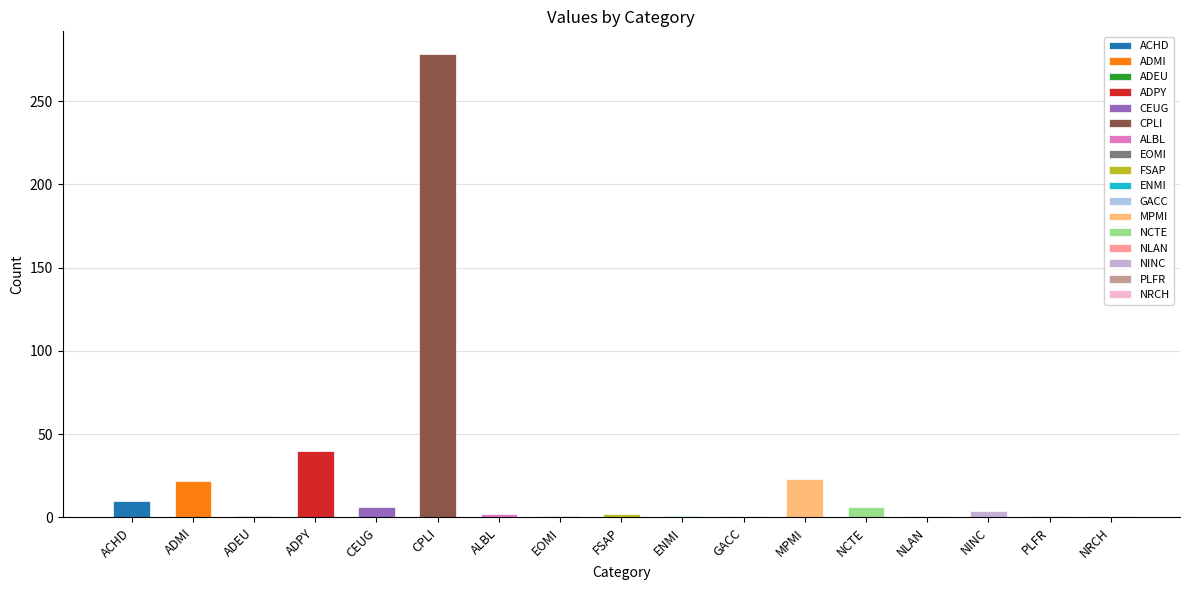

What position from the right is MPMI?

6